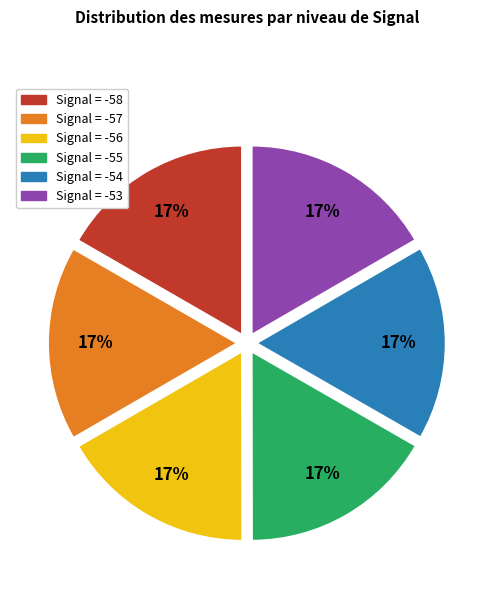

How many segments does this pie chart have?

6